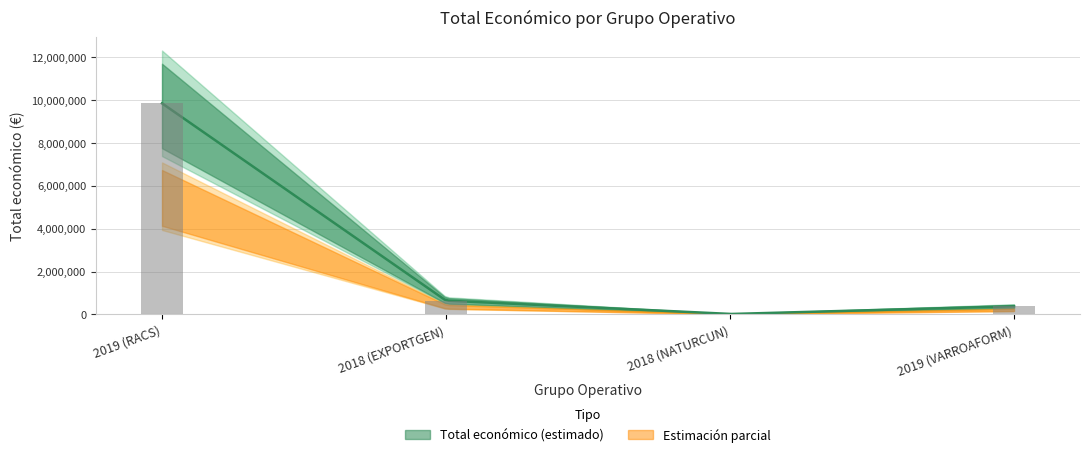

What is the difference between the values at 2019 (VARROAFORM) and 2018 (EXPORTGEN)?

264897